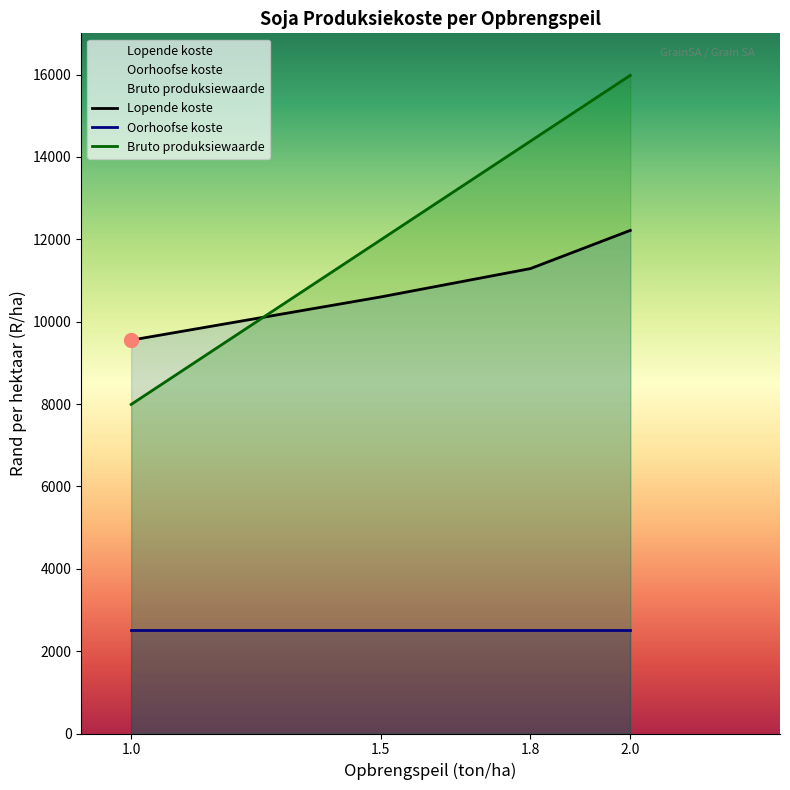

What are all the series names shown in the legend?

Lopende koste, Oorhoofse koste, Bruto produksiewaarde